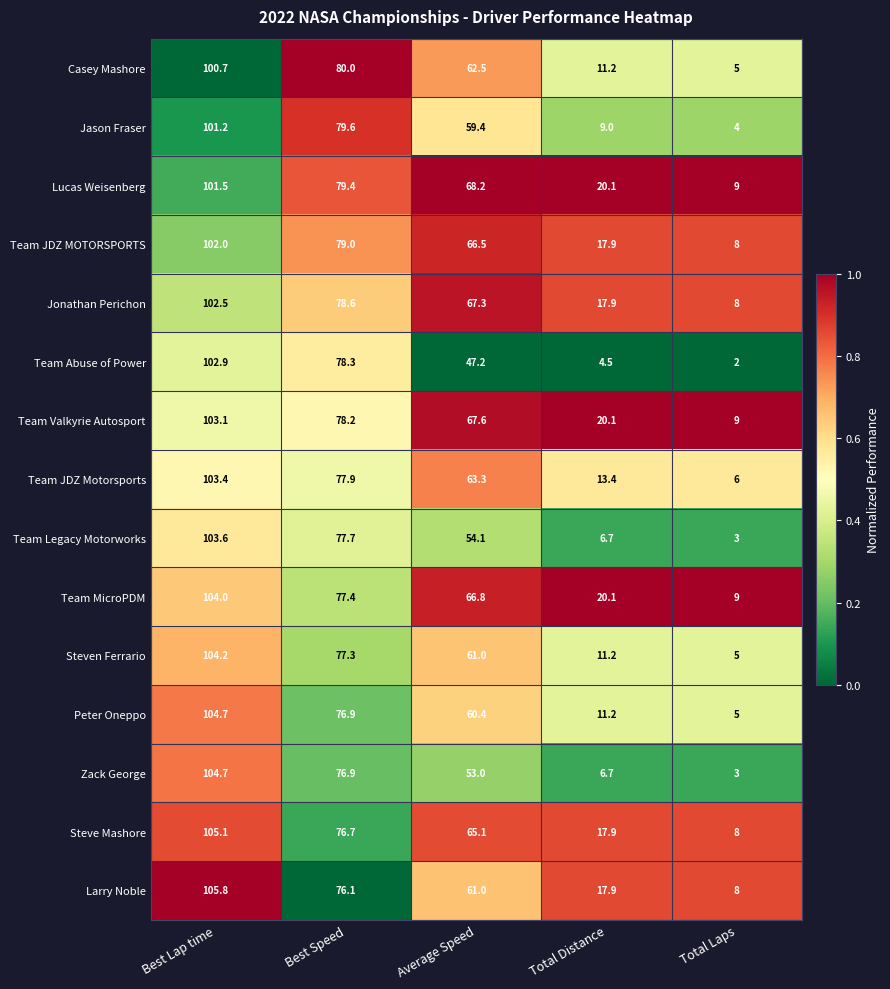

At which label does Team JDZ Motorsports reach its peak?

Best Lap time